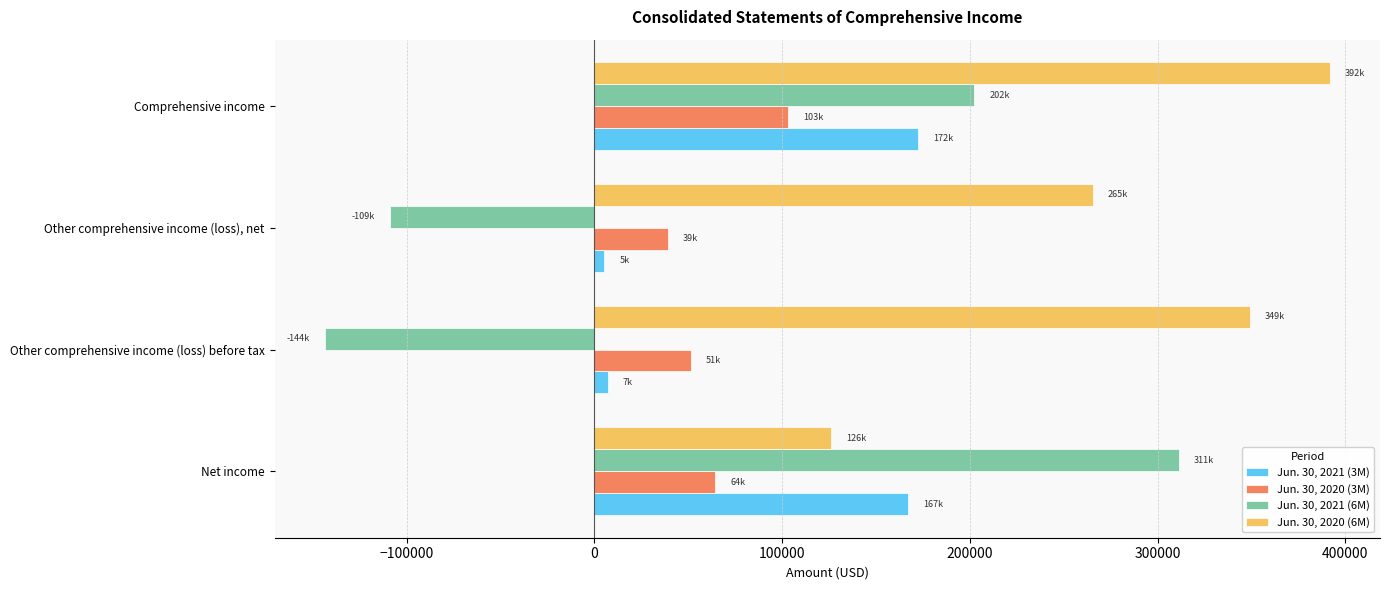

Which series has the largest range (max minus min)?

Jun. 30, 2021 (6M)